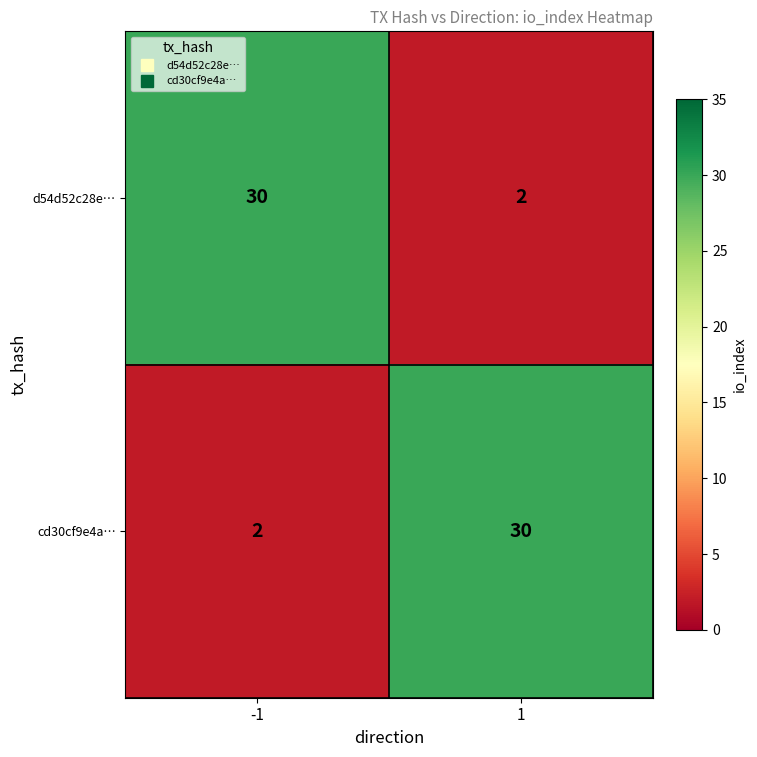

Rank the categories by cd30cf9e4a… value from highest to lowest.

1, -1